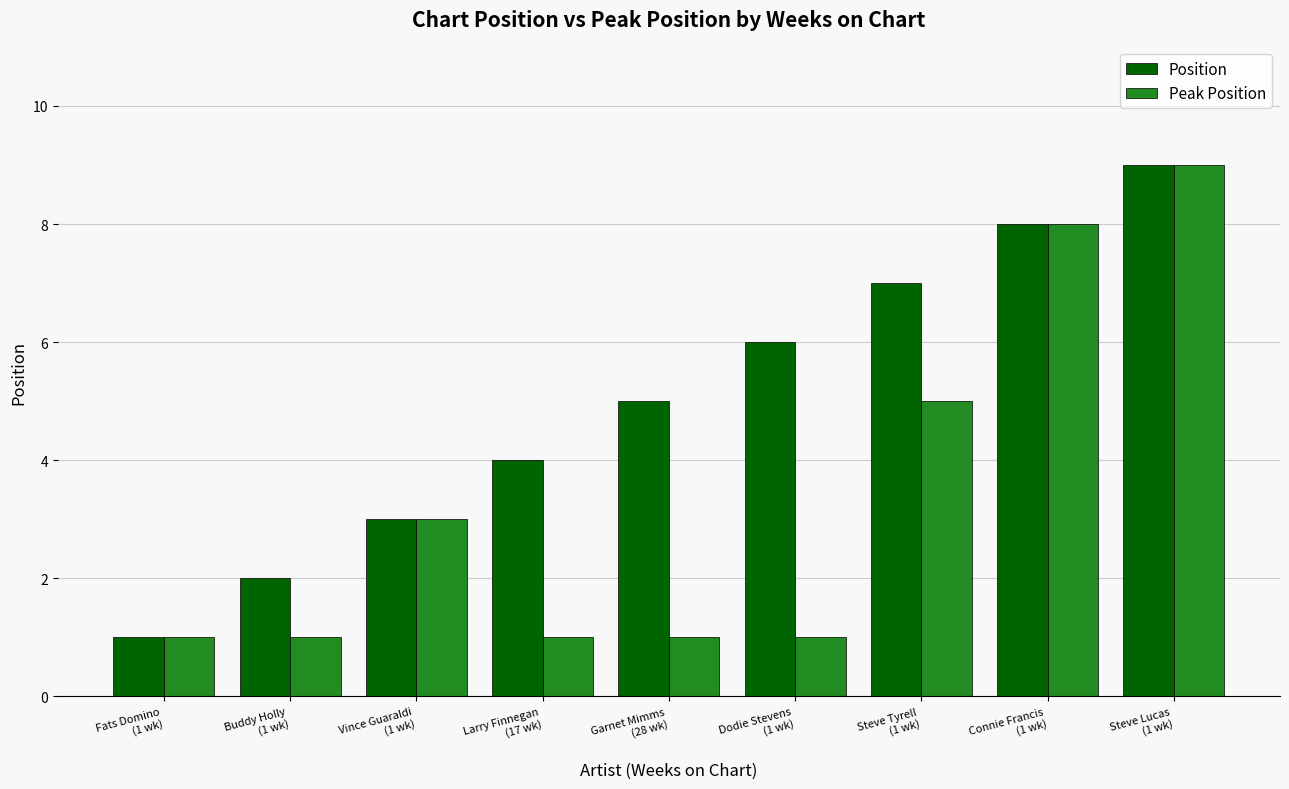

What is the difference between the second highest and second lowest values in the Position series?

6